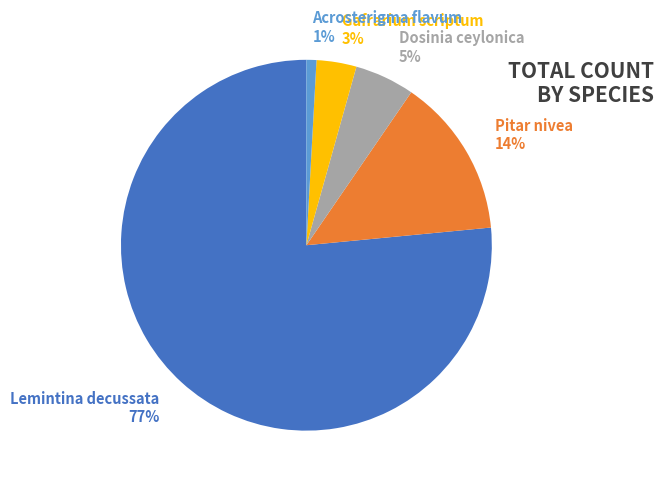

Between Dosinia ceylonica 5% and Pitar nivea 14%, which is larger?

Pitar nivea 14%